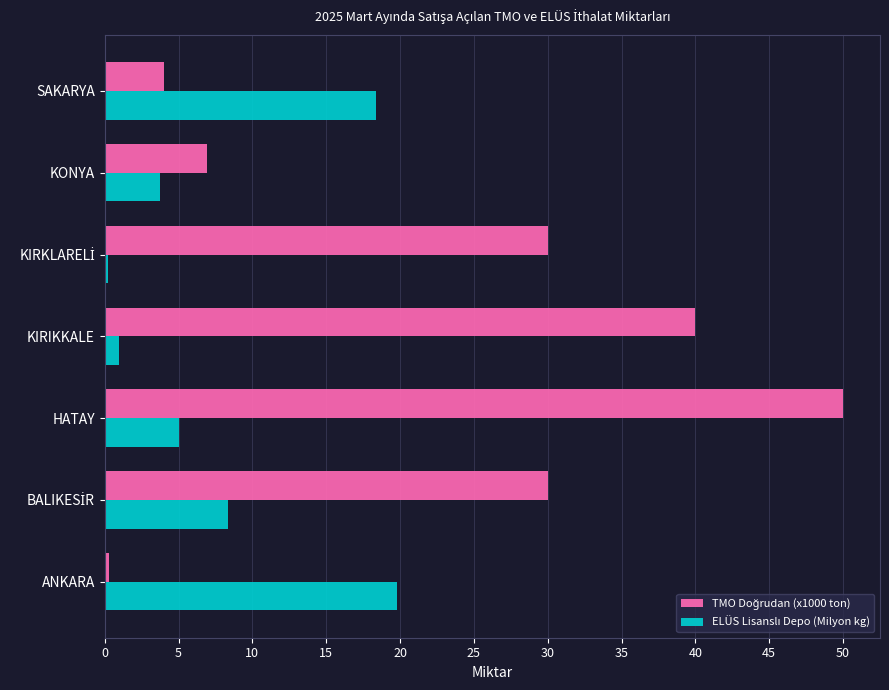

Which category has the highest value across all series?

HATAY